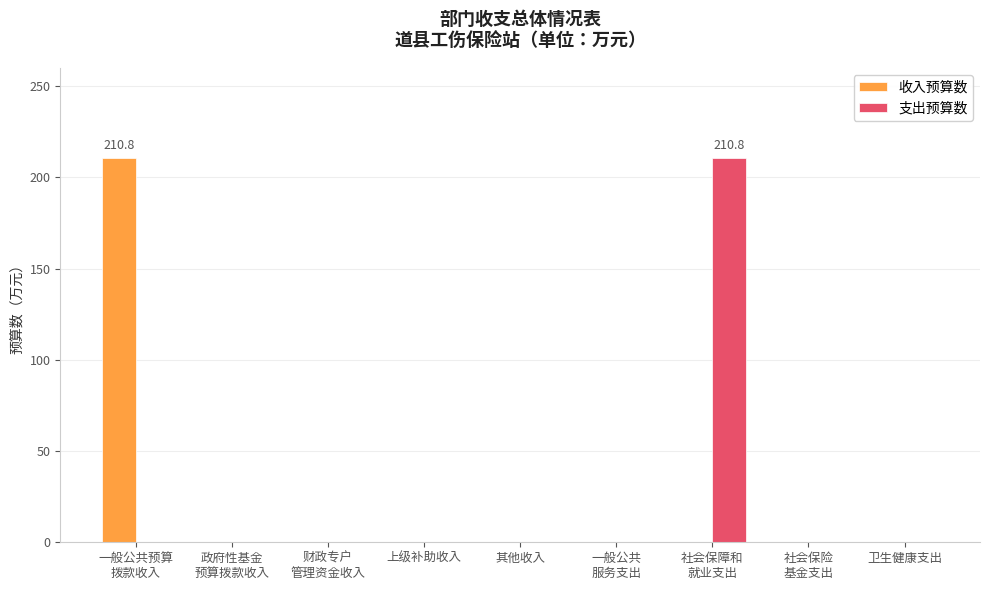

What is the greatest value displayed?

210.8